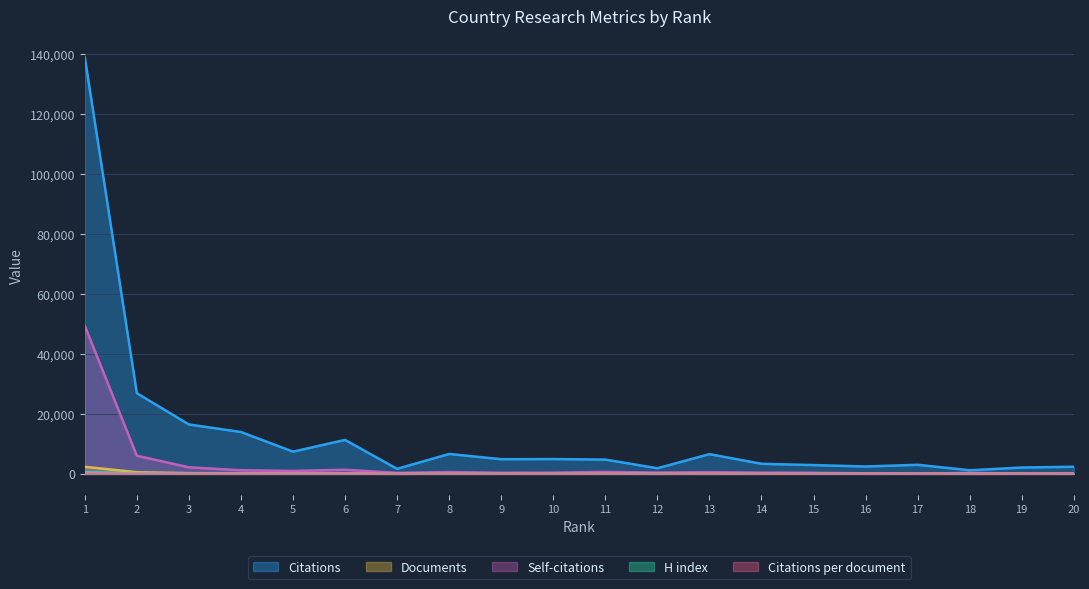

At which category is the sum across all series the highest?

1